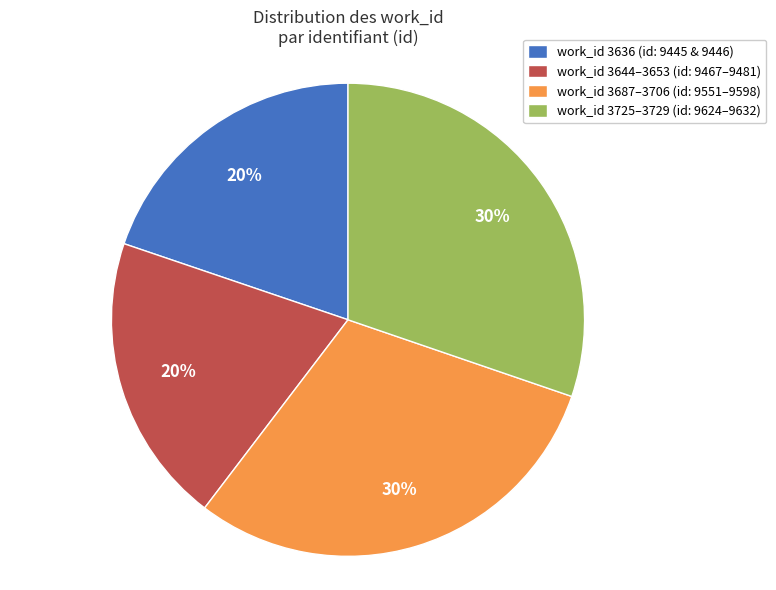

Approximately how many times larger is the value at work_id 3725–3729 (id: 9624–9632) compared to work_id 3644–3653 (id: 9467–9481)?

1.5